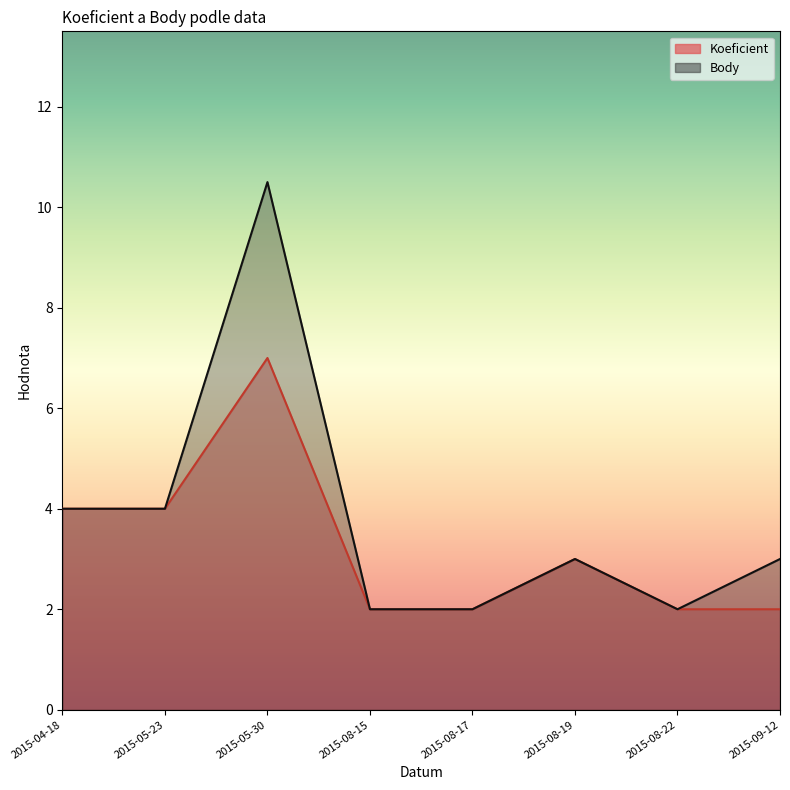

Which series has the largest total across all categories?

Body